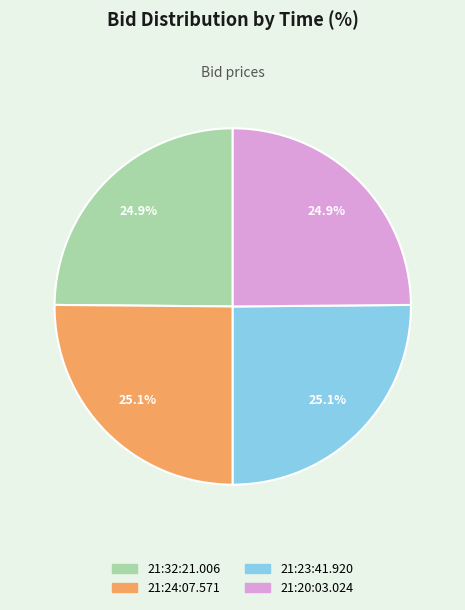

To the nearest percent, what is the combined percentage of 21:23:41.920 and 21:24:07.571?

50%